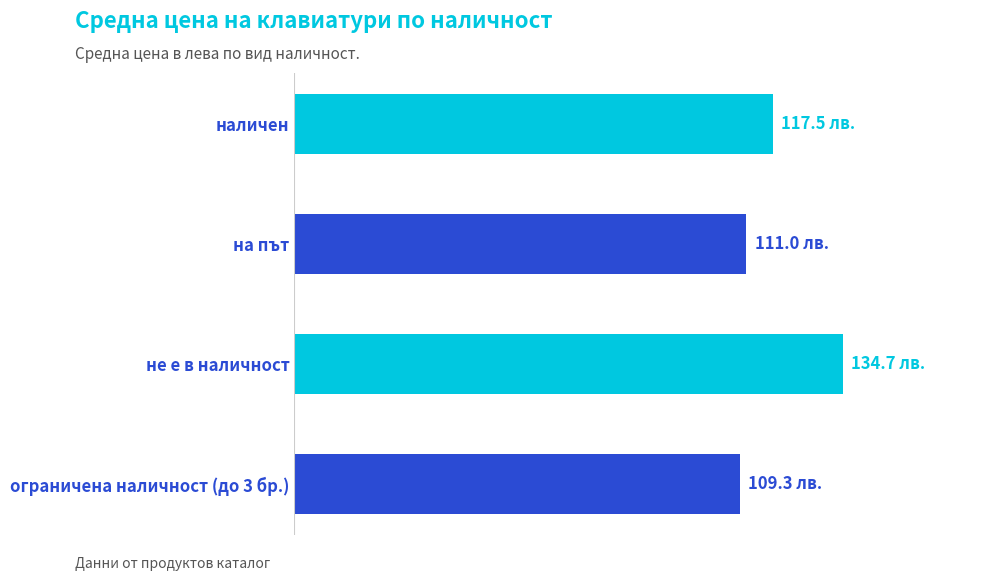

Count the number of values greater than 117.

2